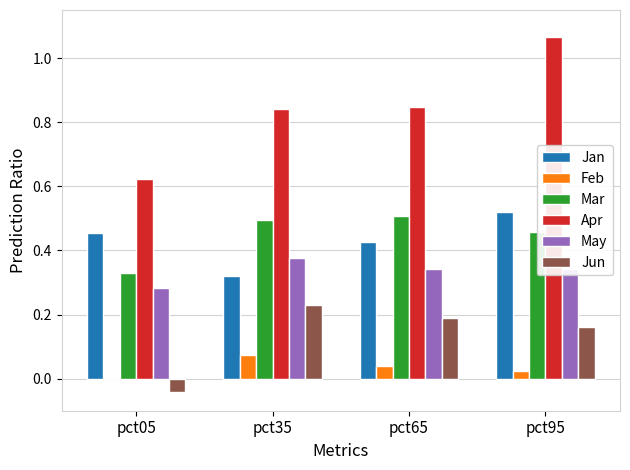

Is it true that Jun equals 0.2 at pct35?

True